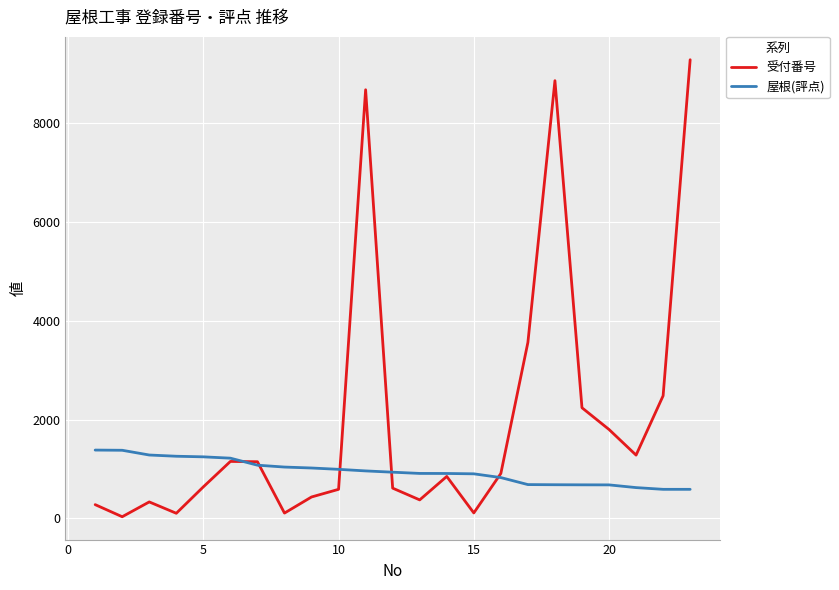

Which series has the largest range (max minus min)?

受付番号